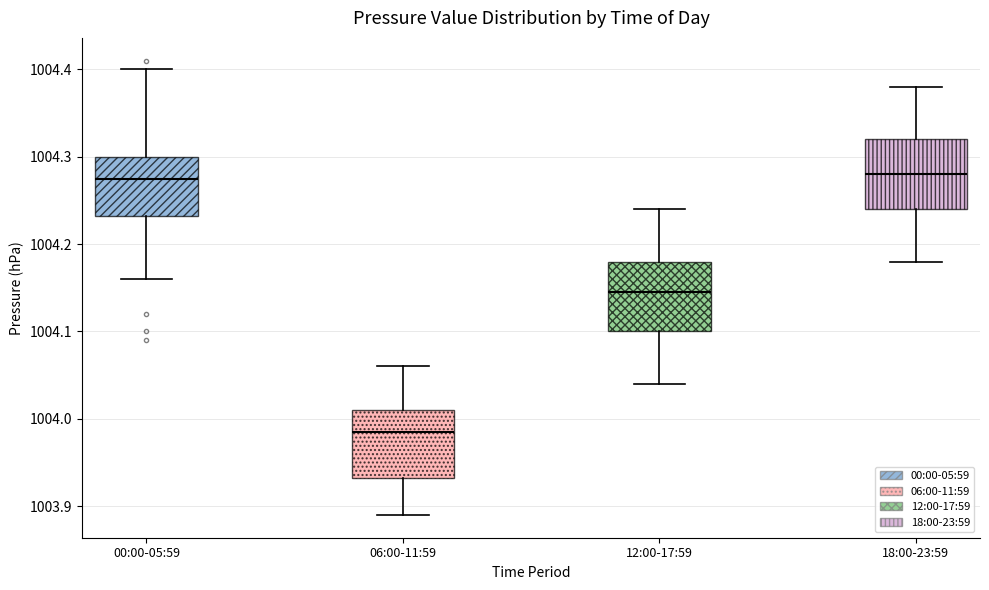

Reading left to right, transcribe this box plot: for each box, give where its median line is, the range the box spans, and where its two whiskers end, as read against the y-axis. The values are not printed on the chart, so give them approximately, as read against the axis.

00:00-05:59: median 1004.28, box 1004.23 to 1004.30, whiskers 1004.16 to 1004.40
06:00-11:59: median 1003.99, box 1003.93 to 1004.01, whiskers 1003.89 to 1004.06
12:00-17:59: median 1004.15, box 1004.10 to 1004.18, whiskers 1004.04 to 1004.24
18:00-23:59: median 1004.28, box 1004.24 to 1004.32, whiskers 1004.18 to 1004.38